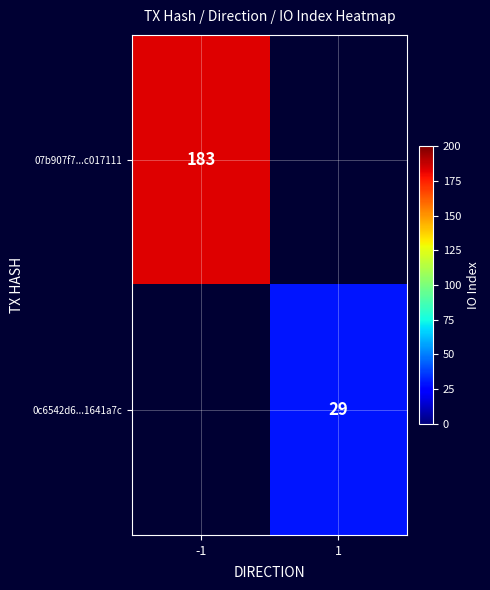

Is it true that 0c6542d6...1641a7c equals 47 at 1?

False